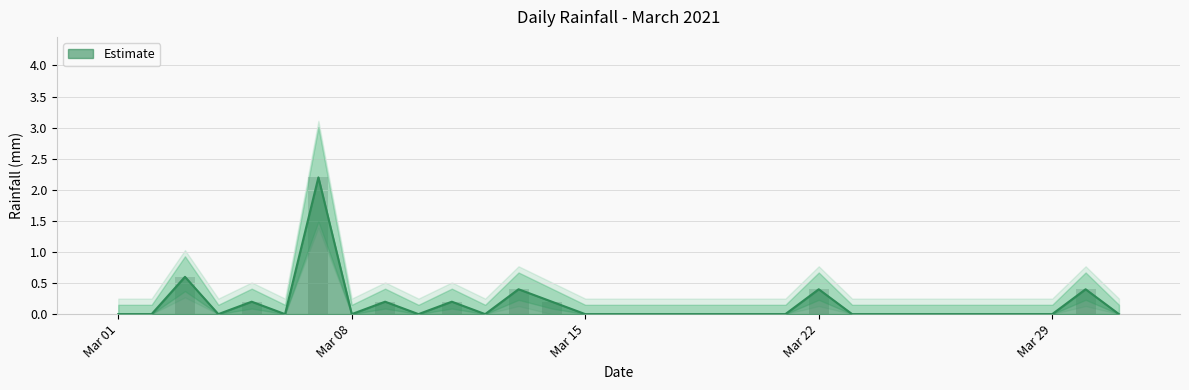

What is the difference between the maximum and second lowest values?

2.2